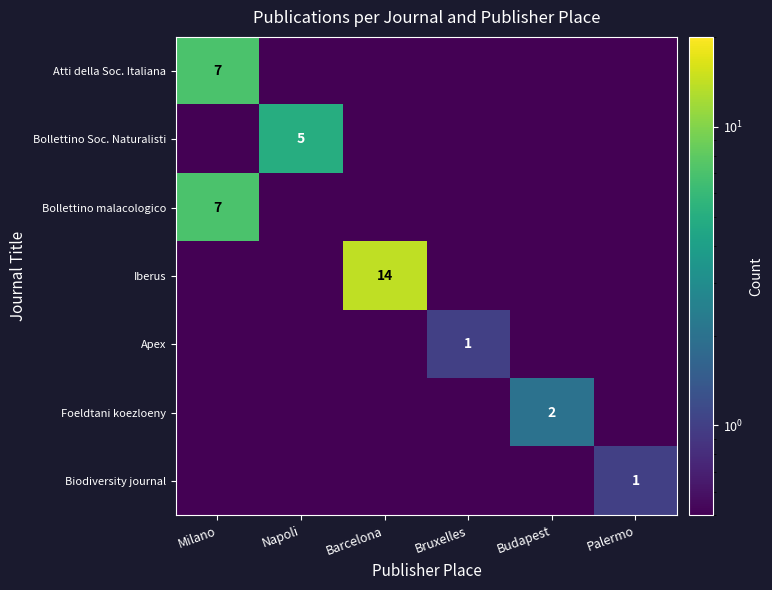

True or false: Bollettino malacologico has a value of 0.7 at Barcelona.

False